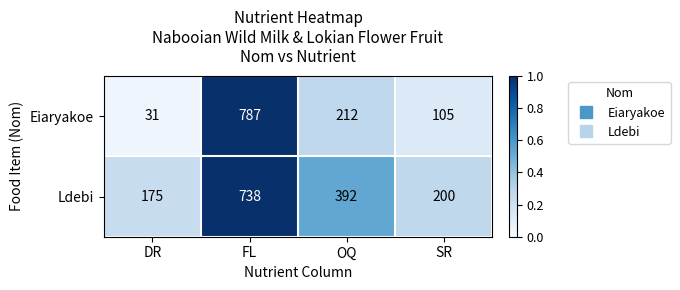

What is the average value of the Eiaryakoe series?

284